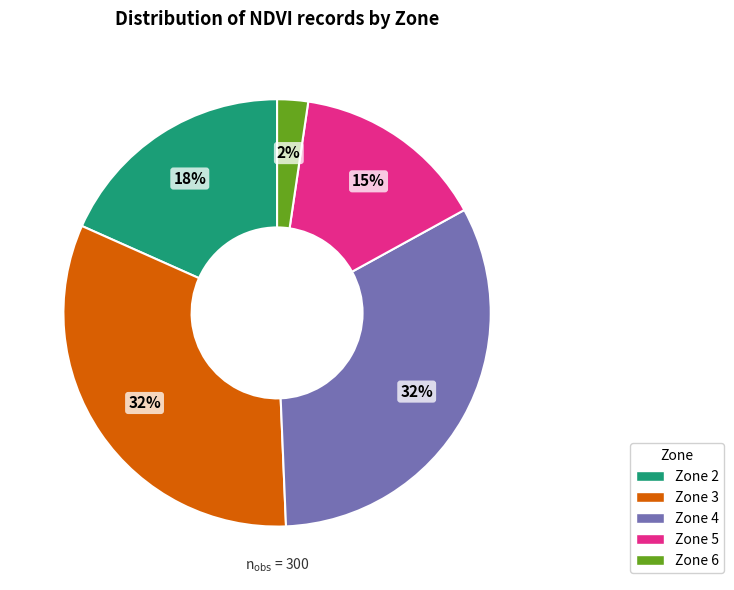

To the nearest percent, what portion does Zone 3 represent?

32%